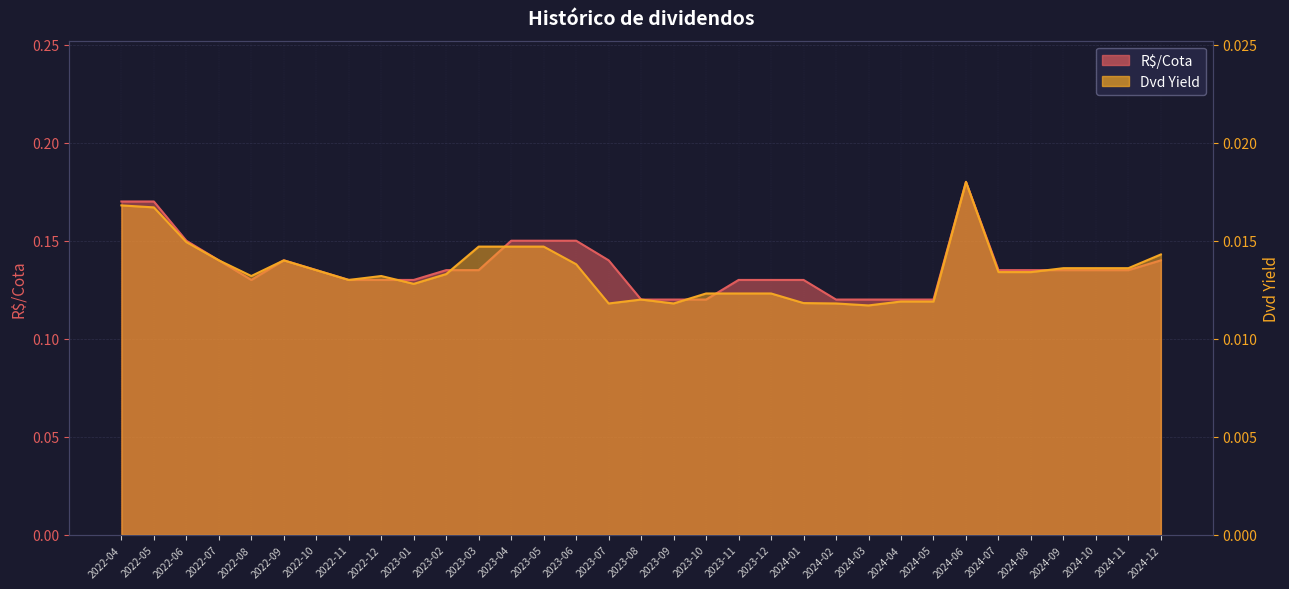

The Dvd Yield series shows 0.0 at 2024-07. True or false?

False